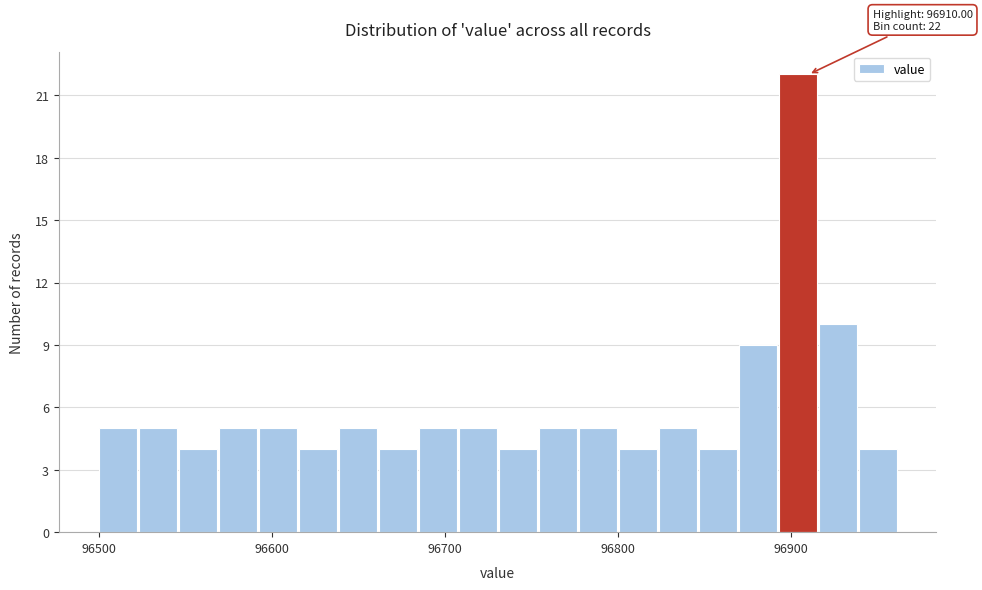

Read against the x-axis, roughly where is the centre of the tallest bar?

96900